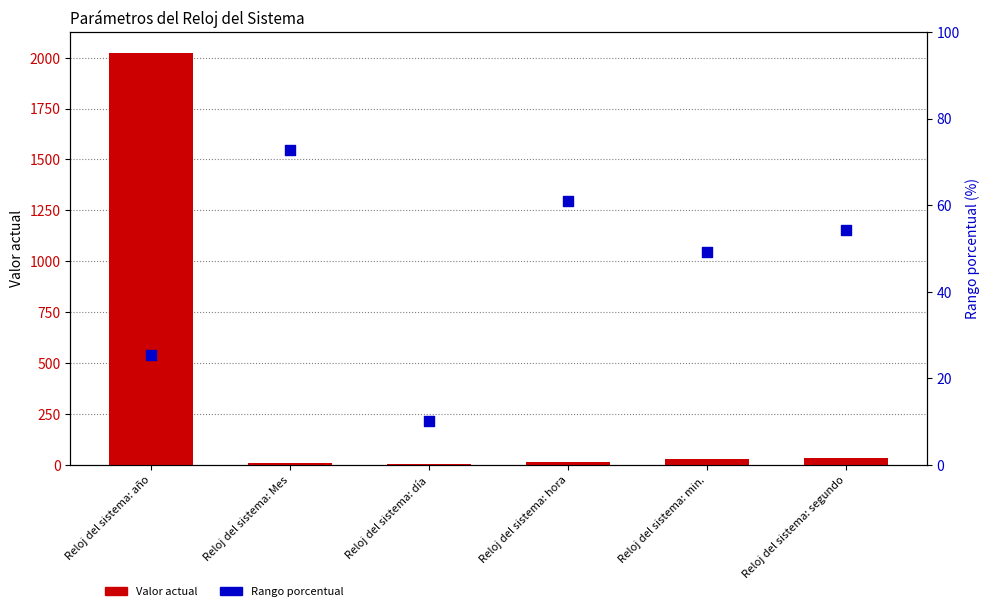

Which series has the largest Y range (max minus min)?

Valor actual